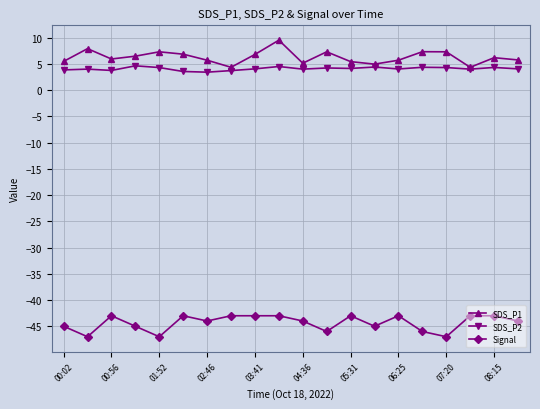

What is the value of the Signal point at the 14th from the left?

-45.0